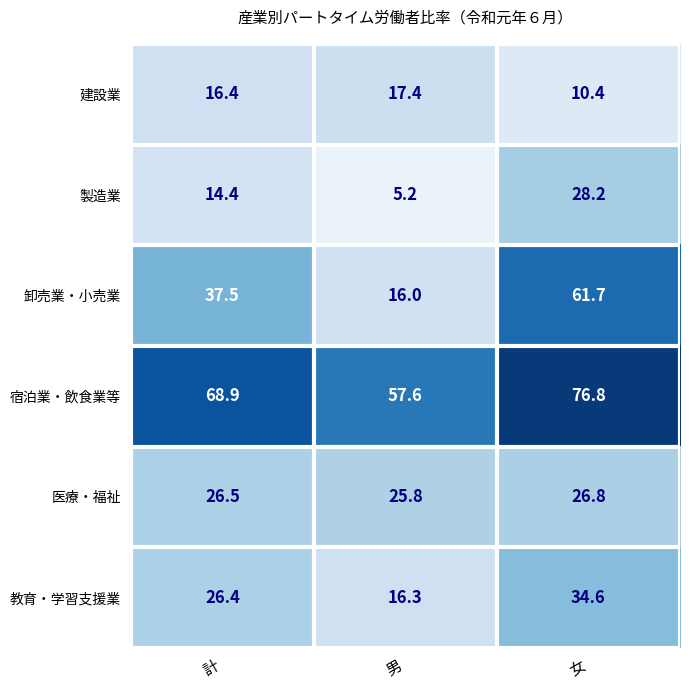

At which label is 製造業 closest to 16?

計